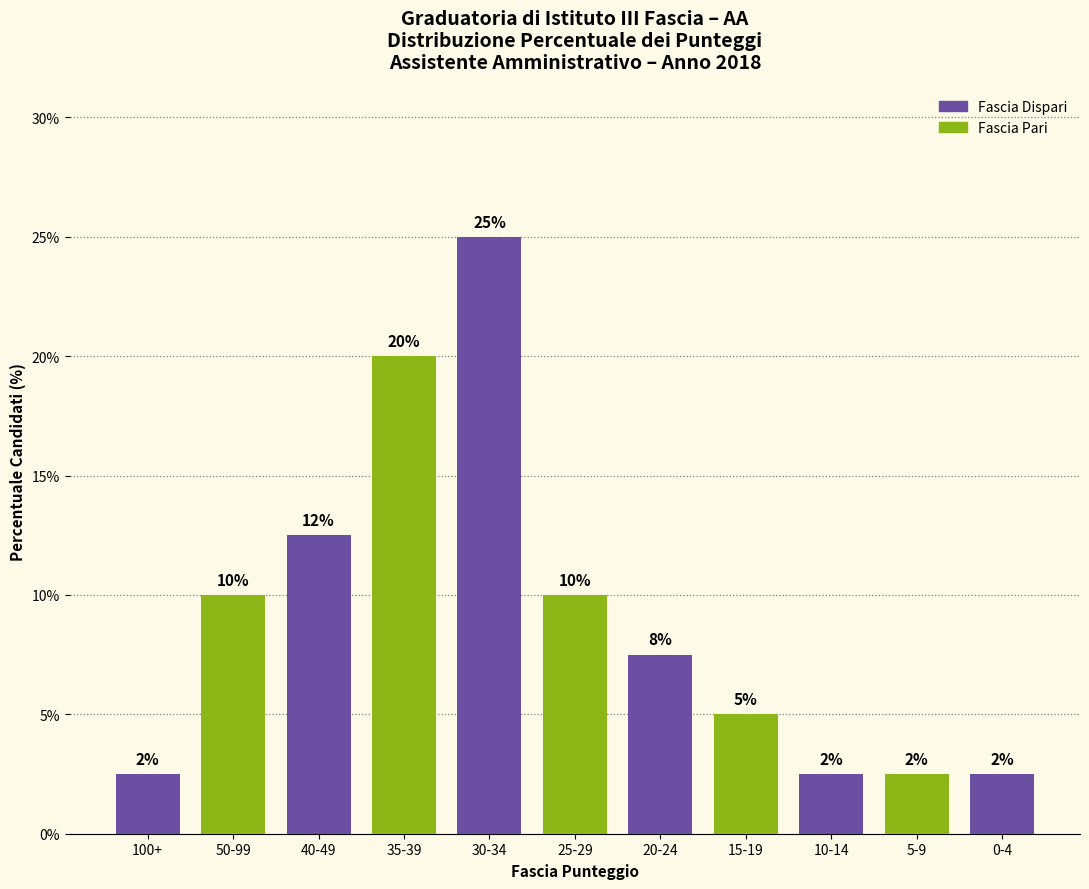

Does the chart contain any negative values?

No